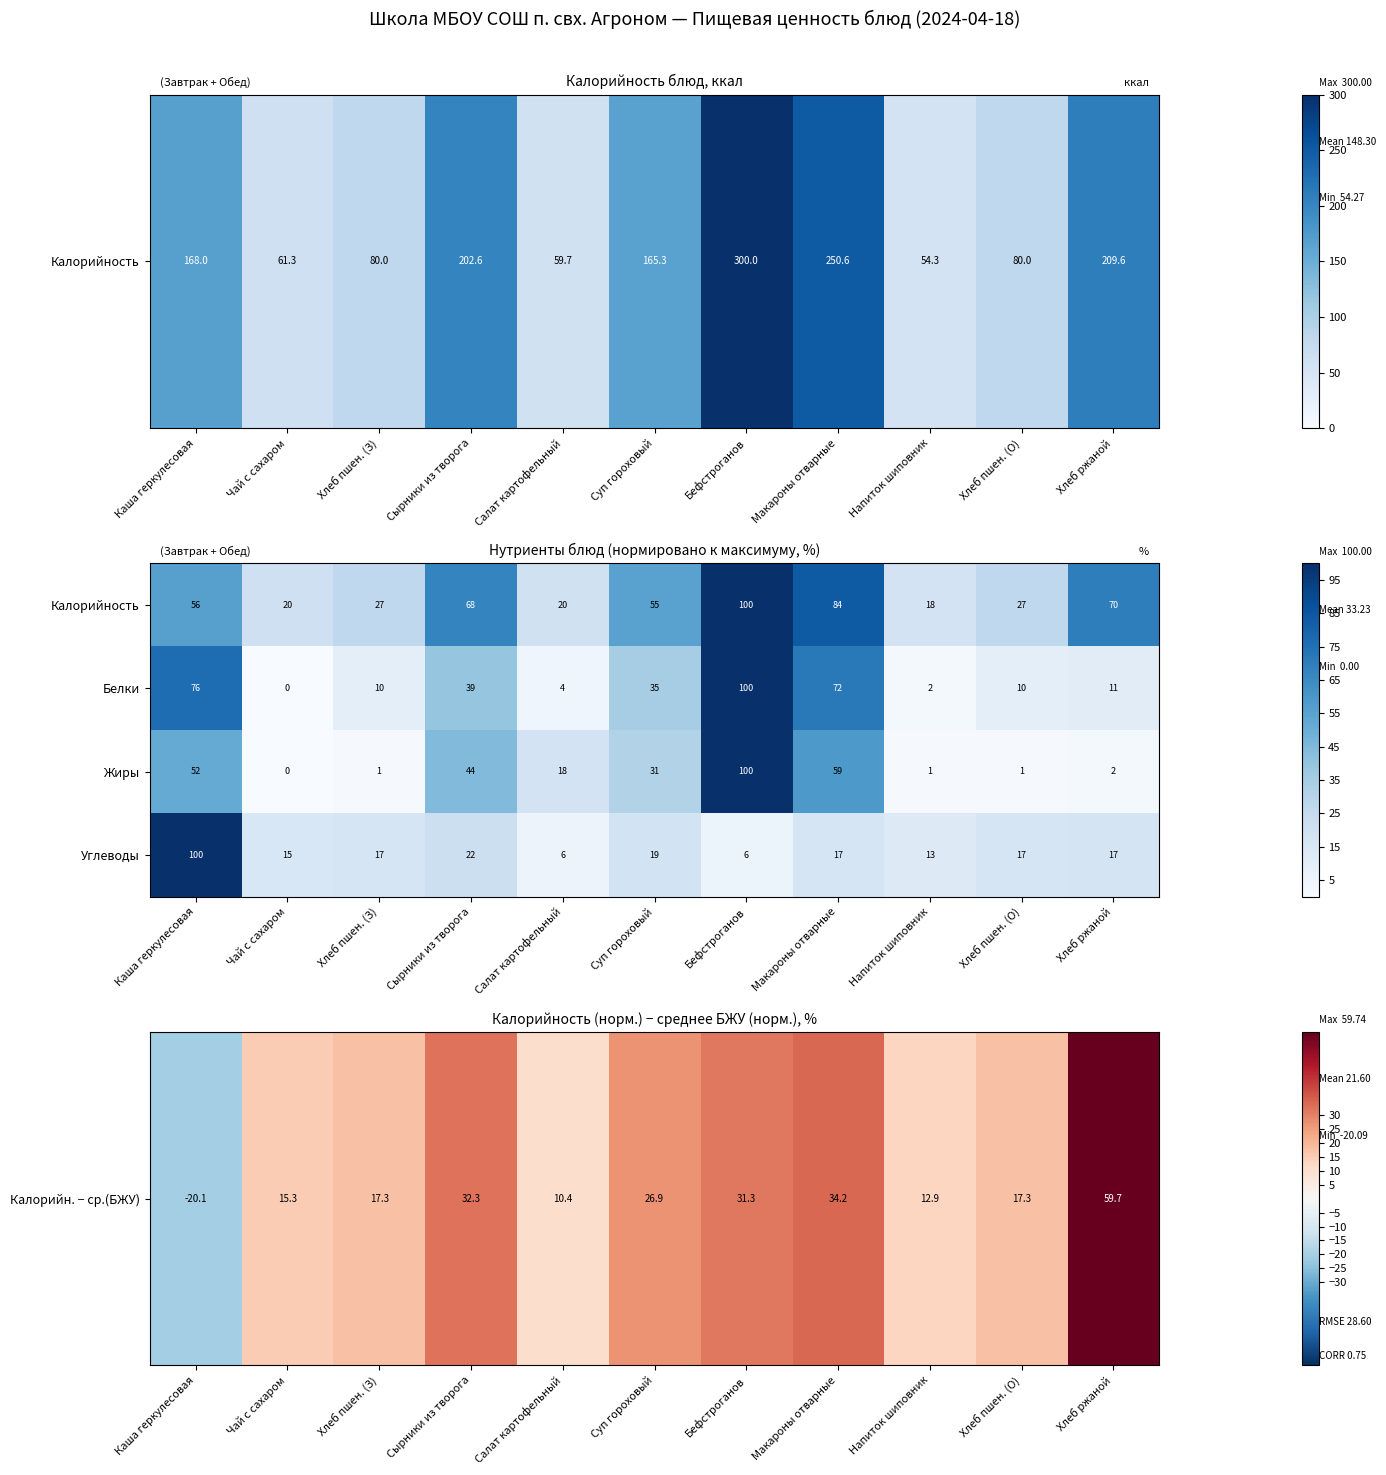

What is the sum of the Калорийность values at Салат картофельный and Чай с сахаром?

40